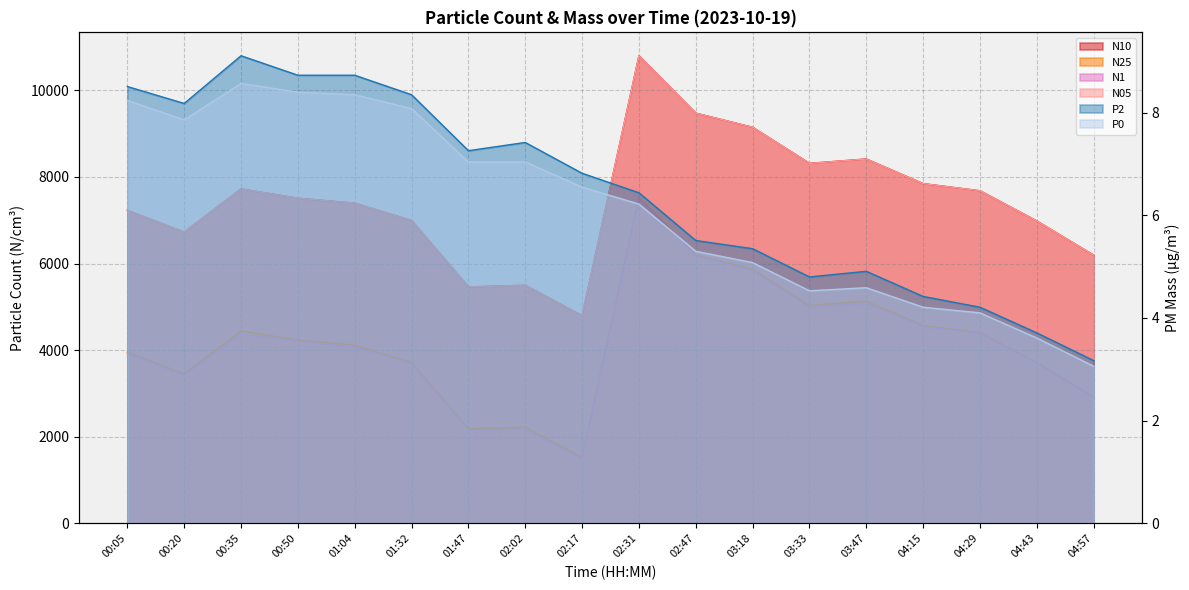

How many categories are shown in the chart?

18